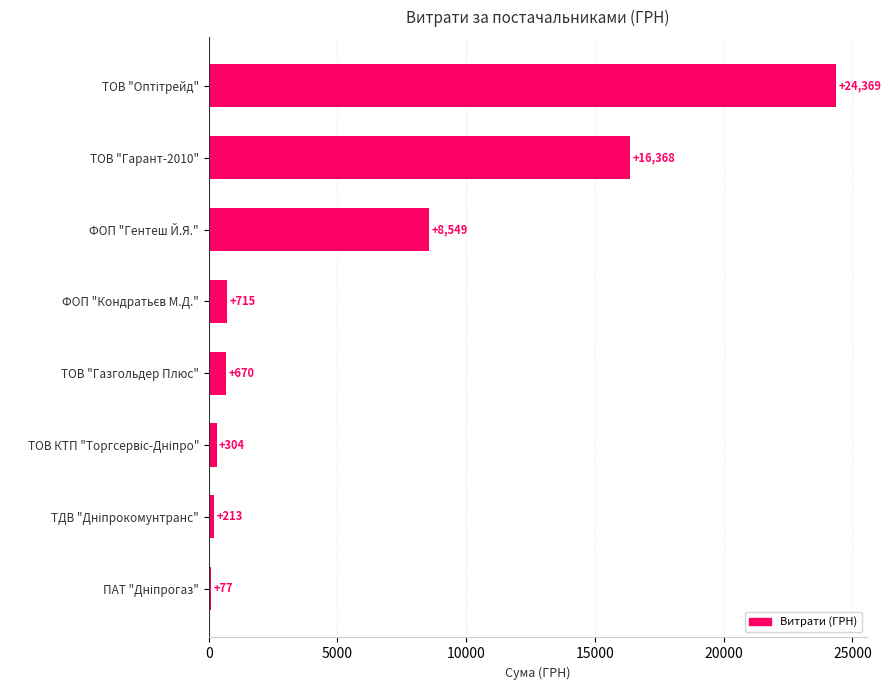

What is the average value?

6408.1